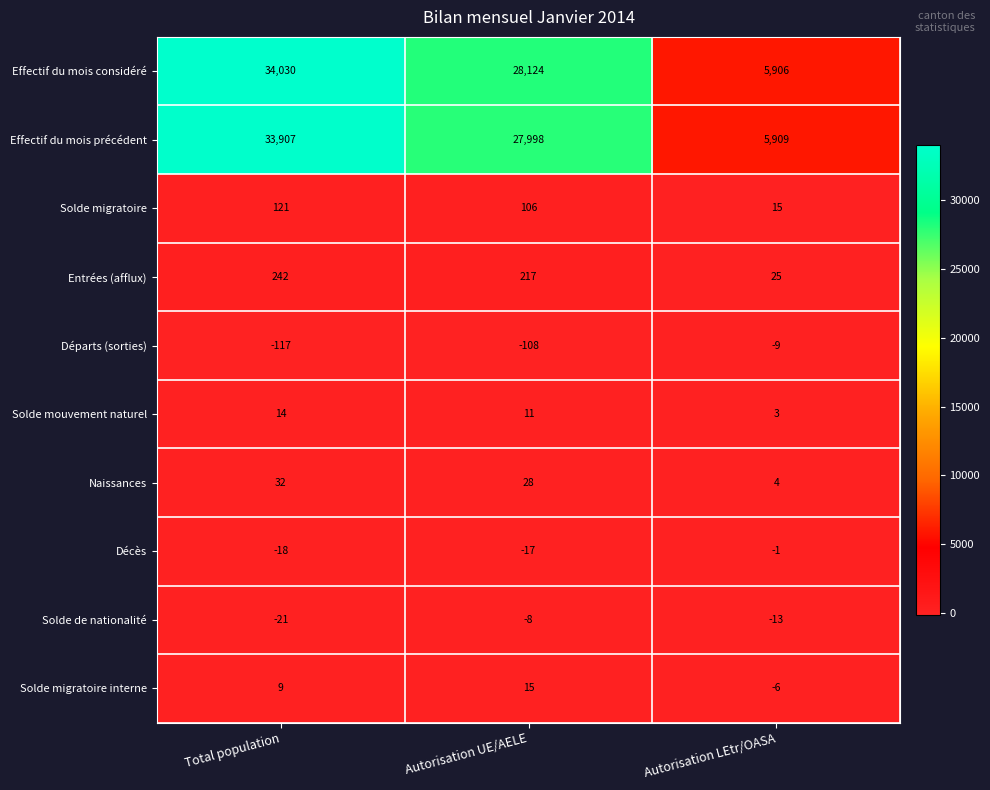

What is the smallest value displayed?

-117